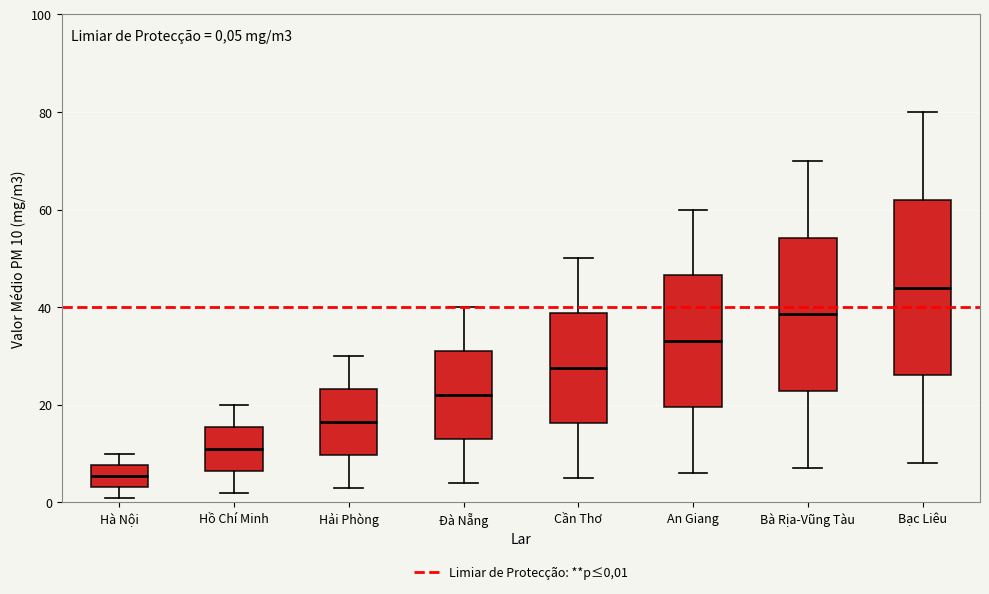

Which box has the highest median line?

Bạc Liêu